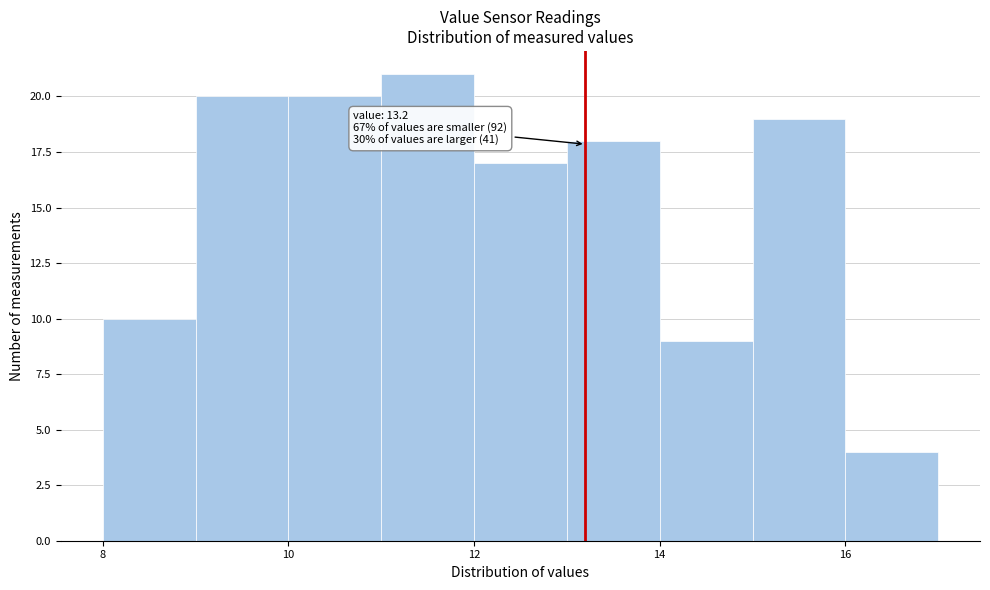

Which range on the x-axis has the tallest bar?

11 to 12